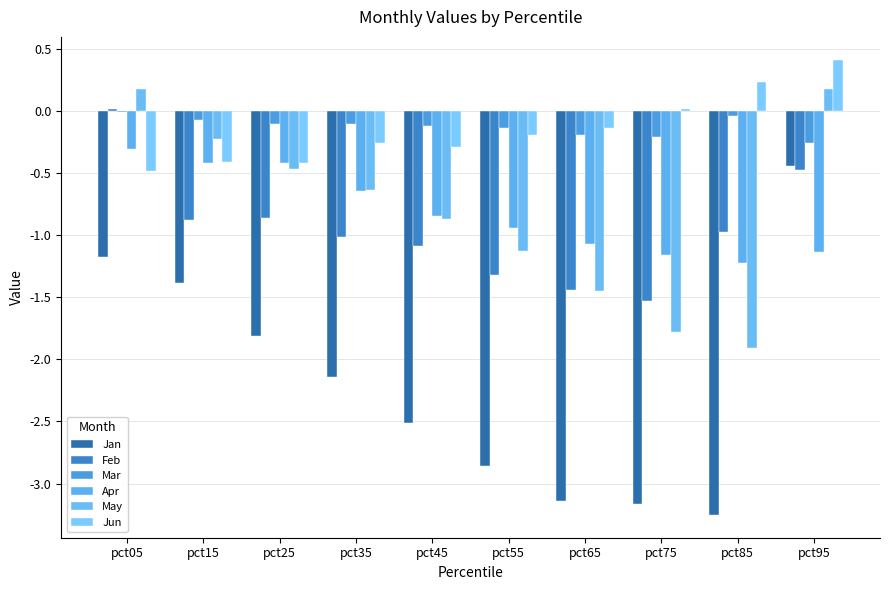

Which category has the highest value across all series?

pct95